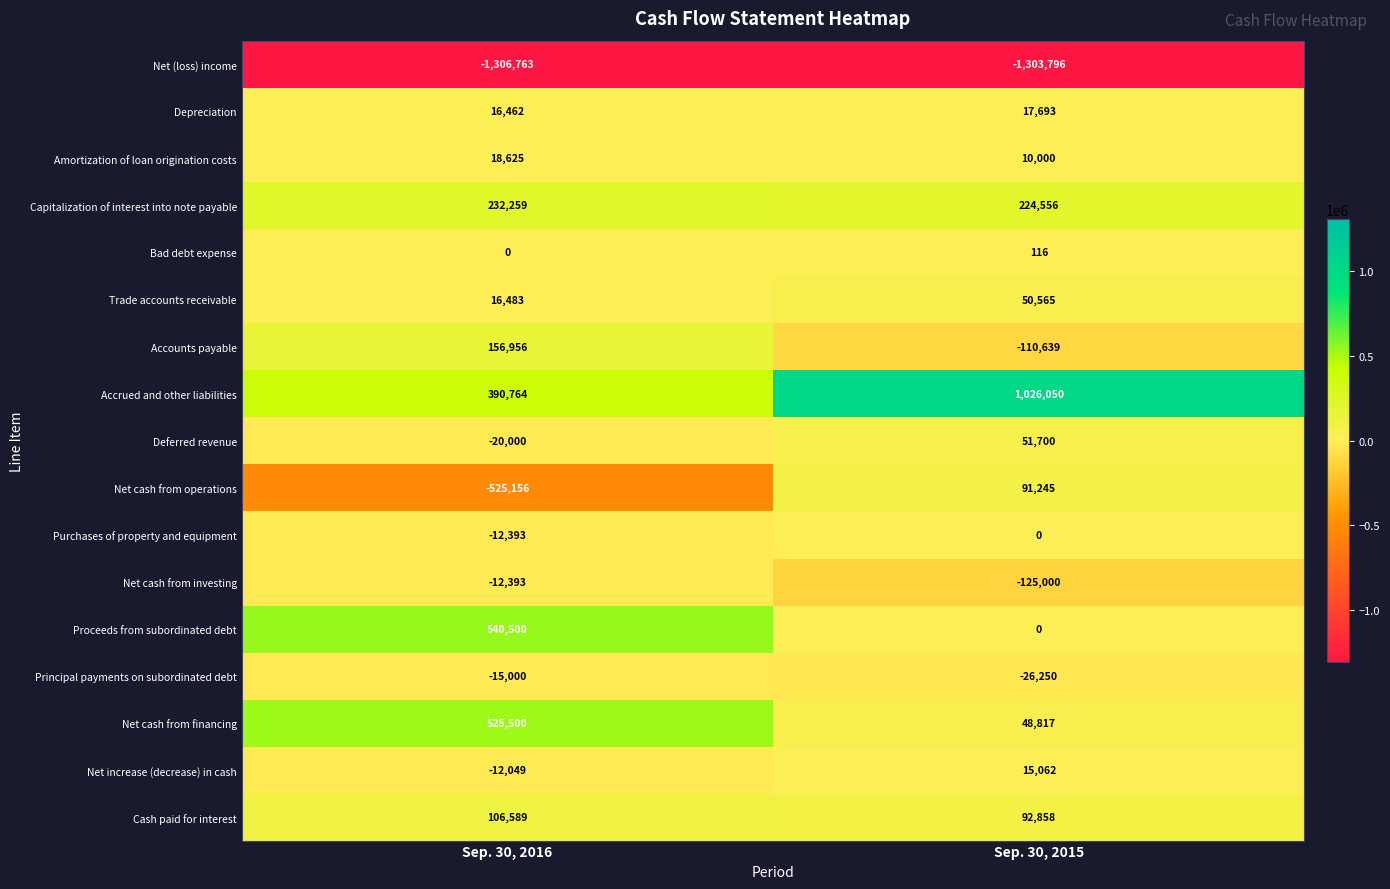

What is the average value of the Depreciation series?

17078